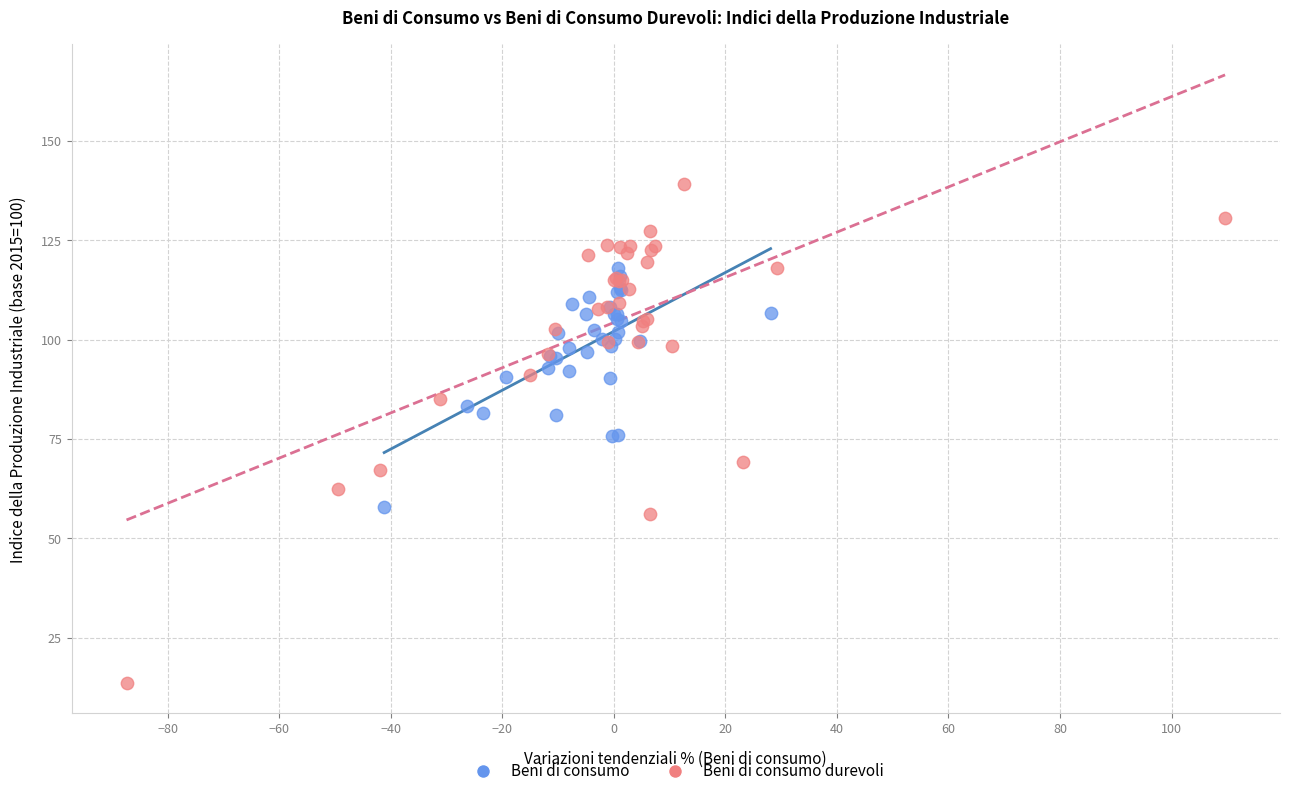

Which series has the widest spread of Y values?

Beni di consumo durevoli